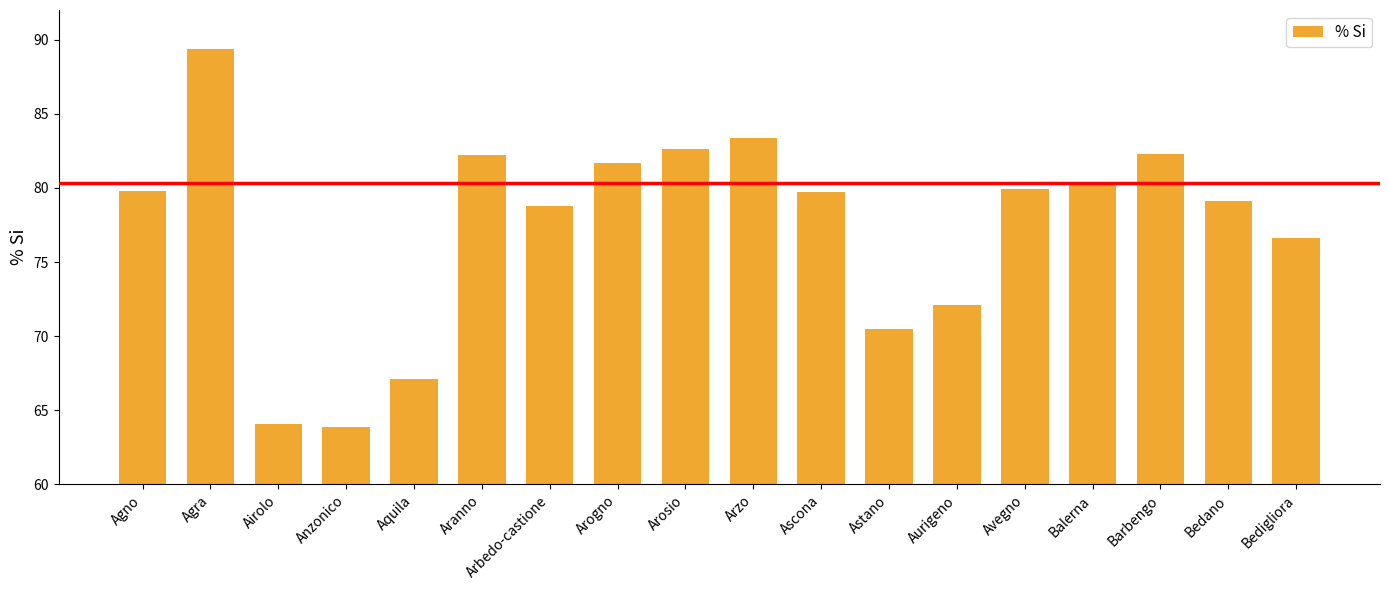

What is the average value?

77.4